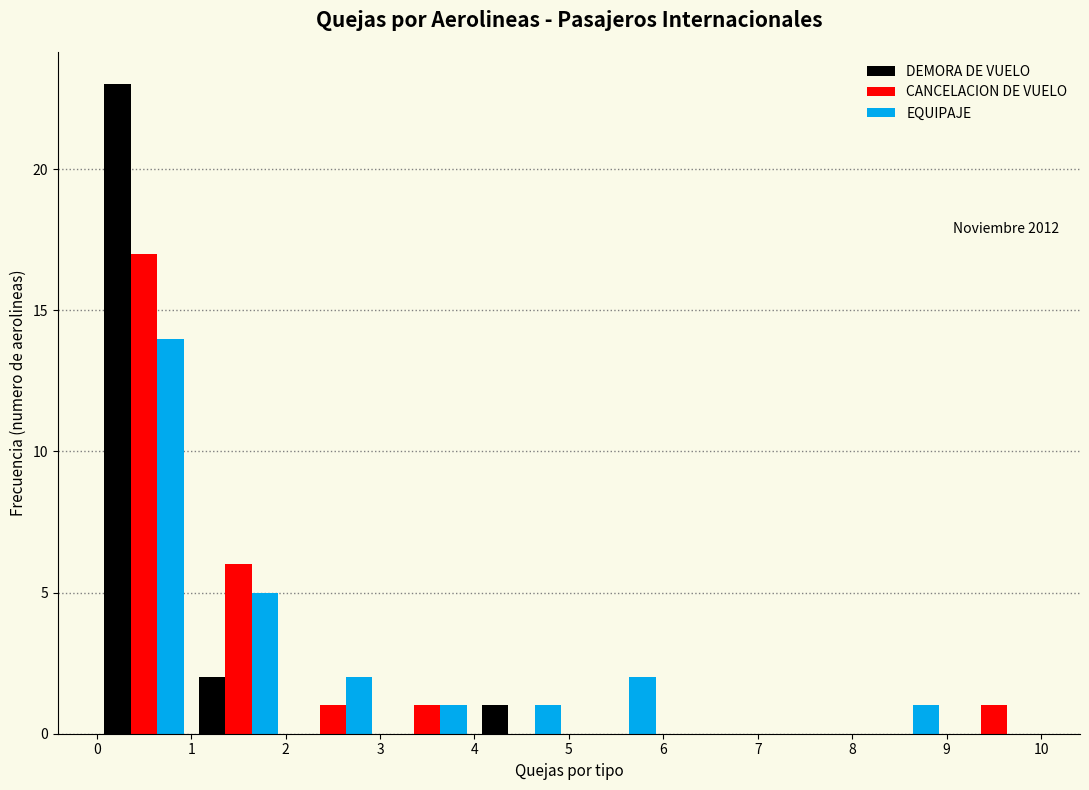

In the CANCELACION DE VUELO series, which range on the x-axis has the tallest bar?

0 to 1